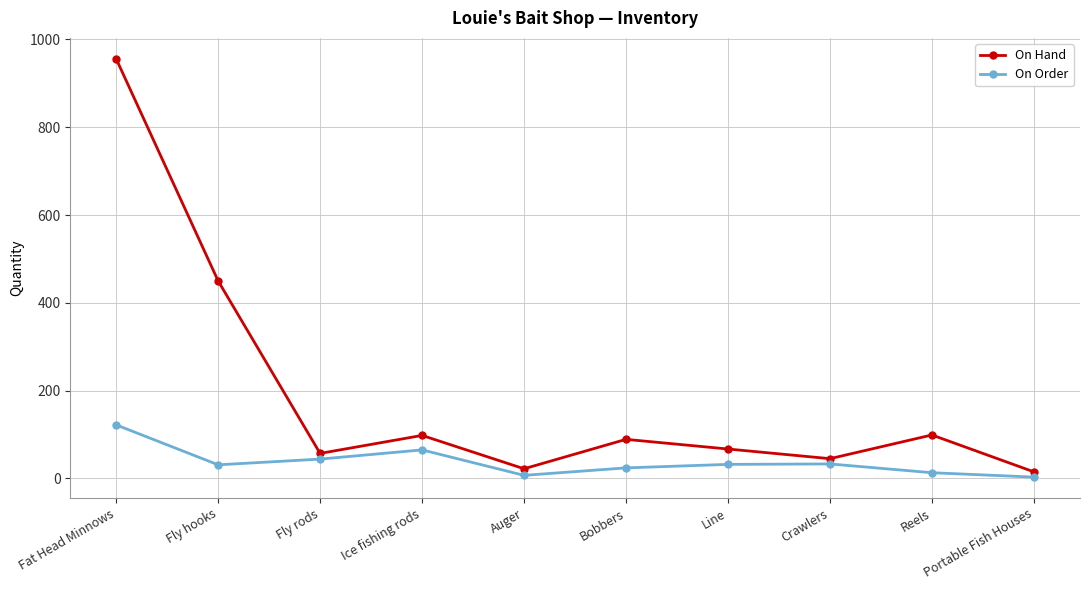

Rank the series by their maximum value, from highest to lowest.

On Hand, On Order